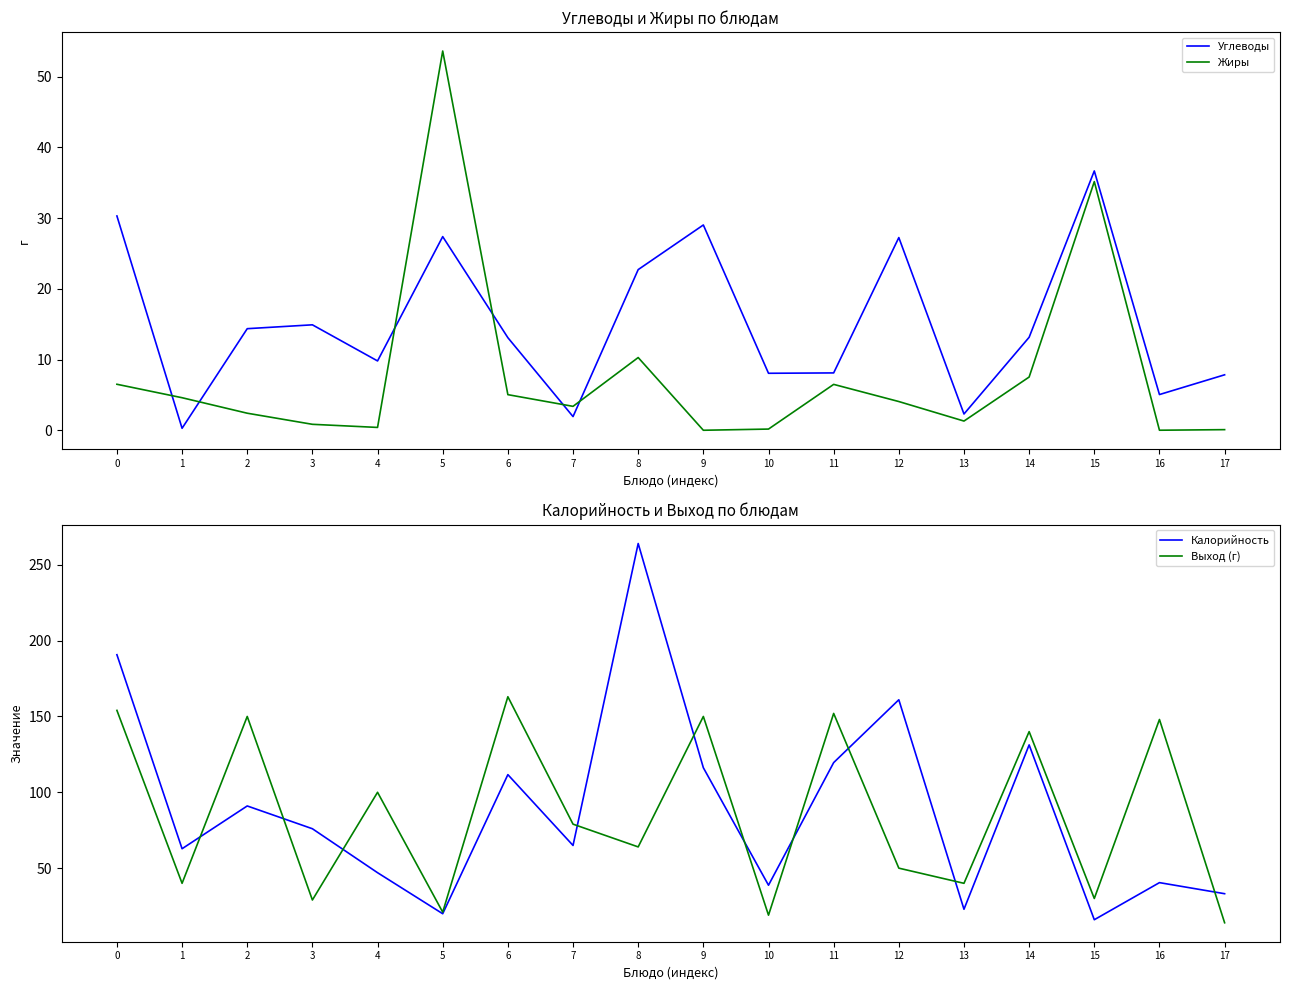

Reading left to right, transcribe all the data shown in this chart.

Углеводы: 0=30.3	1=0.3	2=14.4	3=14.9	4=9.8	5=27.4	6=13.1	7=1.9	8=22.7	9=29.0	10=8.1	11=8.1	12=27.2	13=2.3	14=13.1	15=36.7	16=5.0	17=7.8
Жиры: 0=6.5	1=4.6	2=2.4	3=0.8	4=0.4	5=53.6	6=5.0	7=3.4	8=10.3	9=0.0	10=0.2	11=6.5	12=4.1	13=1.3	14=7.5	15=35.1	16=0.0	17=0.1
Калорийность: 0=190.7	1=62.8	2=91.0	3=76.0	4=47.0	5=19.9	6=111.6	7=65.0	8=264.0	9=116.2	10=38.8	11=119.6	12=161.0	13=22.9	14=131.2	15=16.0	16=40.5	17=33.2
Выход (г): 0=154.0	1=40.0	2=150.0	3=29.0	4=100.0	5=21.0	6=163.0	7=79.0	8=64.0	9=150.0	10=19.0	11=152.0	12=50.0	13=40.0	14=140.0	15=30.0	16=148.0	17=14.0